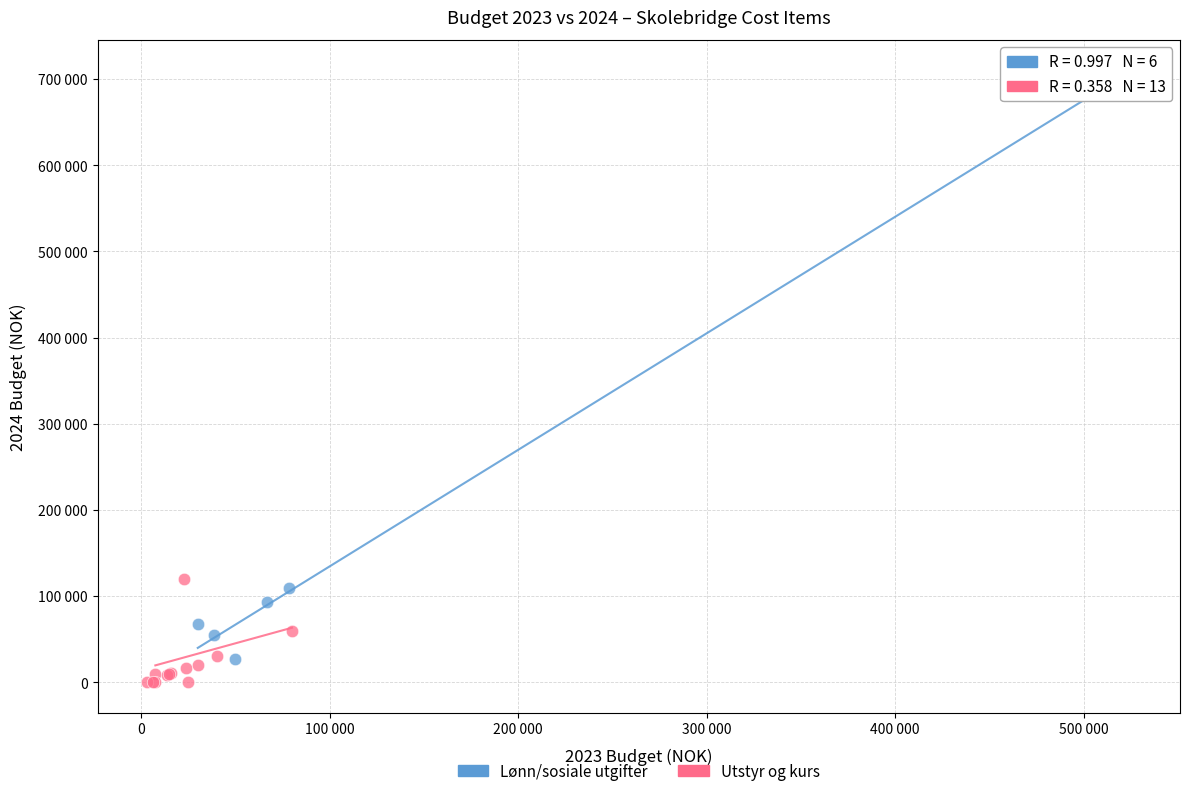

What are all the series names shown in the legend?

Lønn/sosiale utgifter, Utstyr og kurs